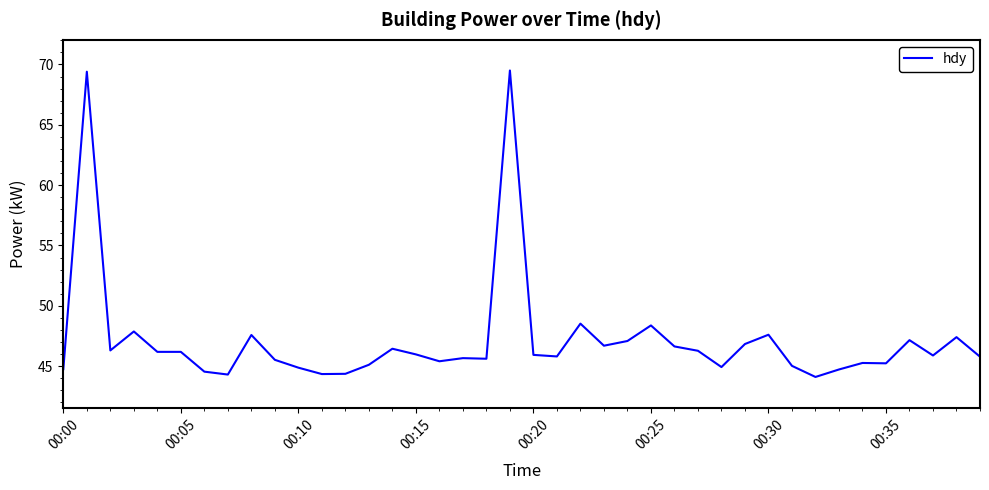

What is the difference between the maximum and minimum values?

25.4